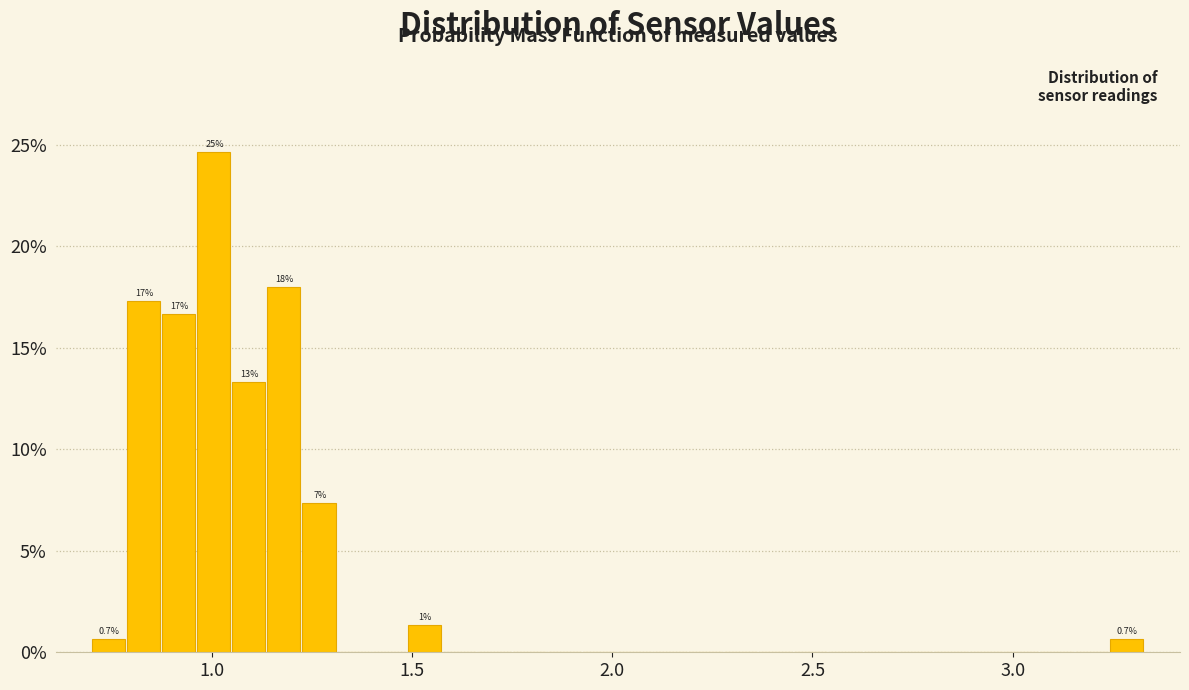

Around what value on the x-axis is the tallest bar? Give the approximate position of its centre, as read against the axis.

1.00